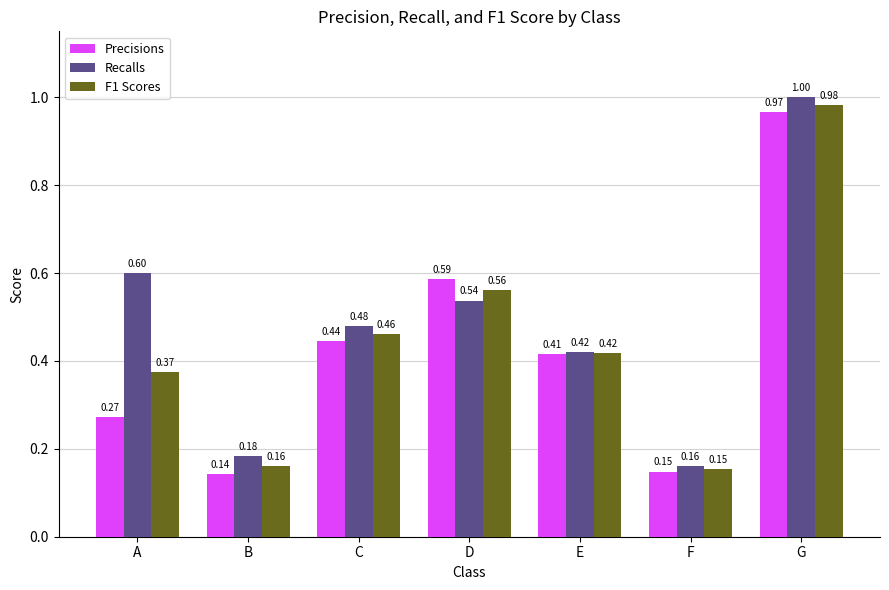

What is the total value across all series at C?

1.4